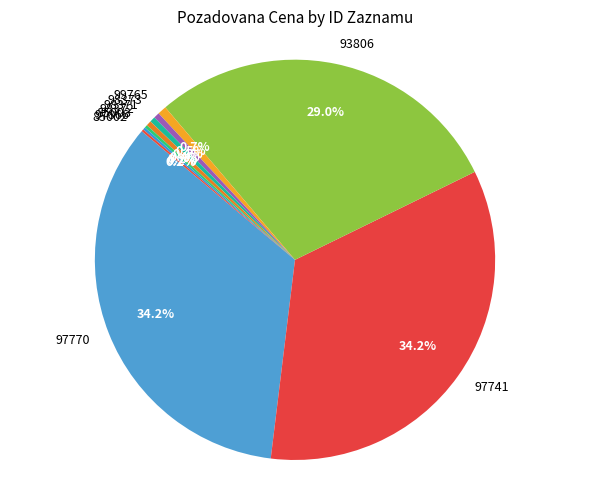

Is 98373 the majority of the pie?

No